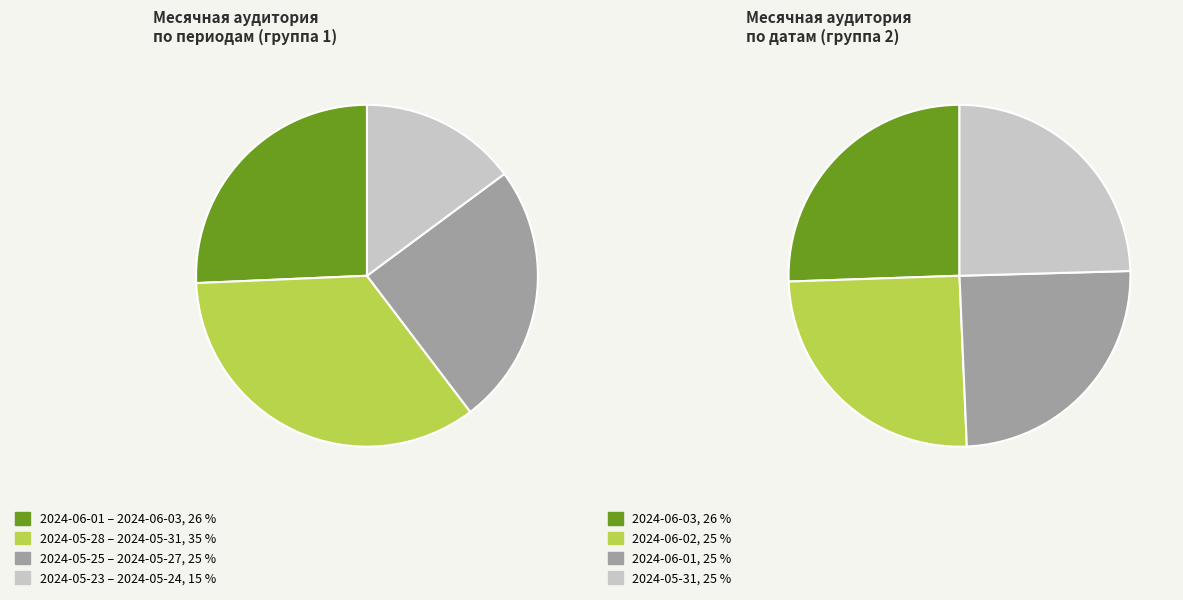

Which category has the smallest portion of the pie?

2024-05-23